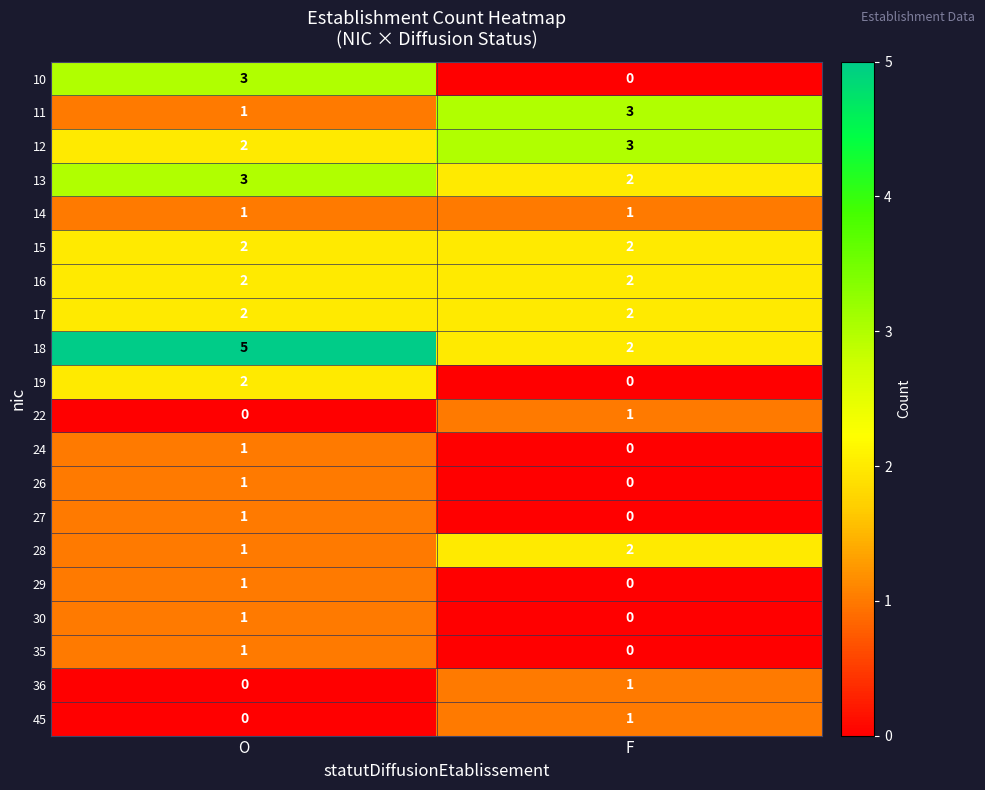

At which label does 35 reach its minimum?

F